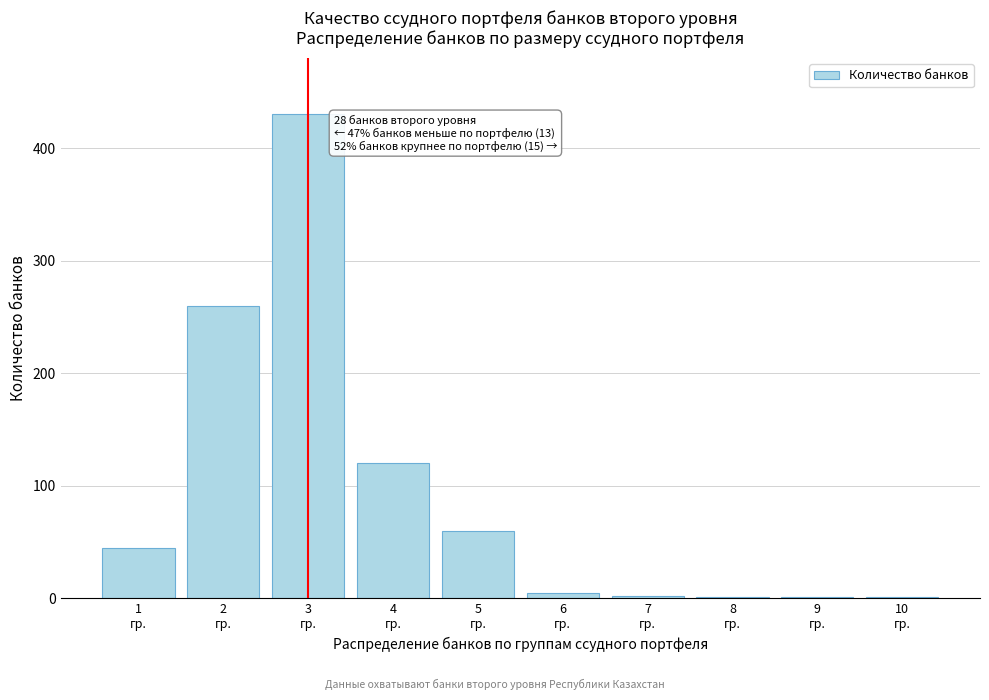

What is the sum of all values?

925